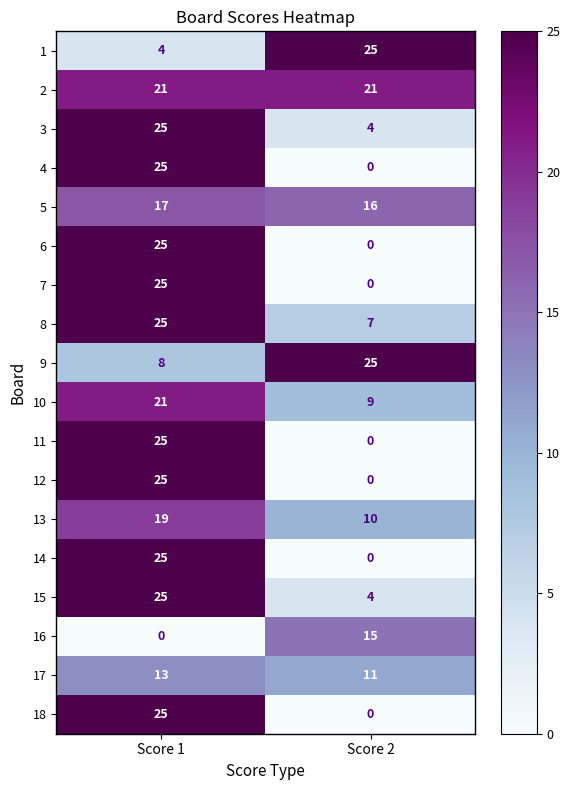

What is the maximum value shown in the chart?

25